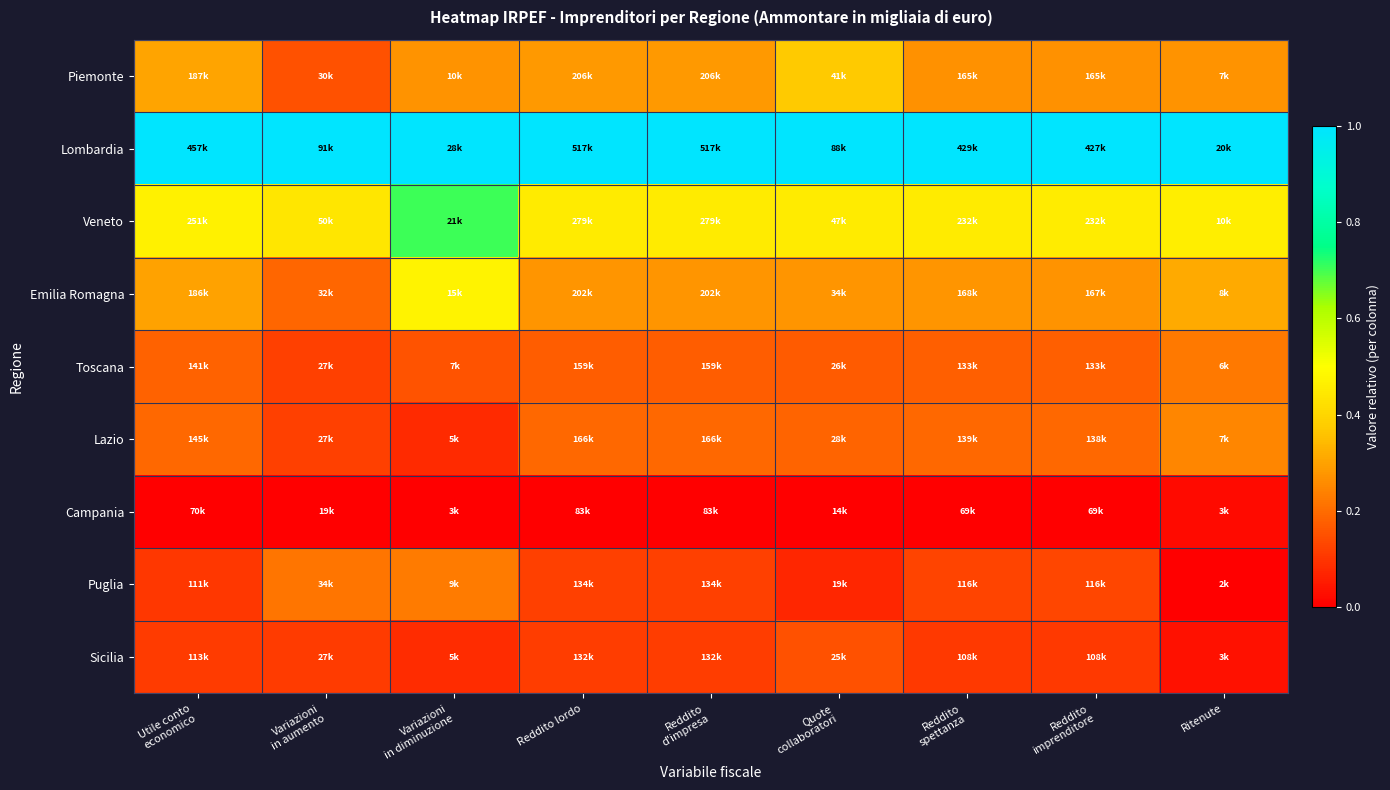

Reading right to left, transcribe all the data shown in this chart.

Piemonte: Ritenute=0.3	Reddito
imprenditore=0.3	Reddito
spettanza=0.3	Quote
collaboratori=0.4	Reddito
d'impresa=0.3	Reddito lordo=0.3	Variazioni
in diminuzione=0.3	Variazioni
in aumento=0.2	Utile conto
economico=0.3
Lombardia: Ritenute=1.0	Reddito
imprenditore=1.0	Reddito
spettanza=1.0	Quote
collaboratori=1.0	Reddito
d'impresa=1.0	Reddito lordo=1.0	Variazioni
in diminuzione=1.0	Variazioni
in aumento=1.0	Utile conto
economico=1.0
Veneto: Ritenute=0.5	Reddito
imprenditore=0.5	Reddito
spettanza=0.5	Quote
collaboratori=0.5	Reddito
d'impresa=0.5	Reddito lordo=0.5	Variazioni
in diminuzione=0.7	Variazioni
in aumento=0.4	Utile conto
economico=0.5
Emilia Romagna: Ritenute=0.3	Reddito
imprenditore=0.3	Reddito
spettanza=0.3	Quote
collaboratori=0.3	Reddito
d'impresa=0.3	Reddito lordo=0.3	Variazioni
in diminuzione=0.5	Variazioni
in aumento=0.2	Utile conto
economico=0.3
Toscana: Ritenute=0.2	Reddito
imprenditore=0.2	Reddito
spettanza=0.2	Quote
collaboratori=0.2	Reddito
d'impresa=0.2	Reddito lordo=0.2	Variazioni
in diminuzione=0.2	Variazioni
in aumento=0.1	Utile conto
economico=0.2
Lazio: Ritenute=0.2	Reddito
imprenditore=0.2	Reddito
spettanza=0.2	Quote
collaboratori=0.2	Reddito
d'impresa=0.2	Reddito lordo=0.2	Variazioni
in diminuzione=0.1	Variazioni
in aumento=0.1	Utile conto
economico=0.2
Campania: Ritenute=0.0	Reddito
imprenditore=0.0	Reddito
spettanza=0.0	Quote
collaboratori=0.0	Reddito
d'impresa=0.0	Reddito lordo=0.0	Variazioni
in diminuzione=0.0	Variazioni
in aumento=0.0	Utile conto
economico=0.0
Puglia: Ritenute=0.0	Reddito
imprenditore=0.1	Reddito
spettanza=0.1	Quote
collaboratori=0.1	Reddito
d'impresa=0.1	Reddito lordo=0.1	Variazioni
in diminuzione=0.2	Variazioni
in aumento=0.2	Utile conto
economico=0.1
Sicilia: Ritenute=0.0	Reddito
imprenditore=0.1	Reddito
spettanza=0.1	Quote
collaboratori=0.2	Reddito
d'impresa=0.1	Reddito lordo=0.1	Variazioni
in diminuzione=0.1	Variazioni
in aumento=0.1	Utile conto
economico=0.1